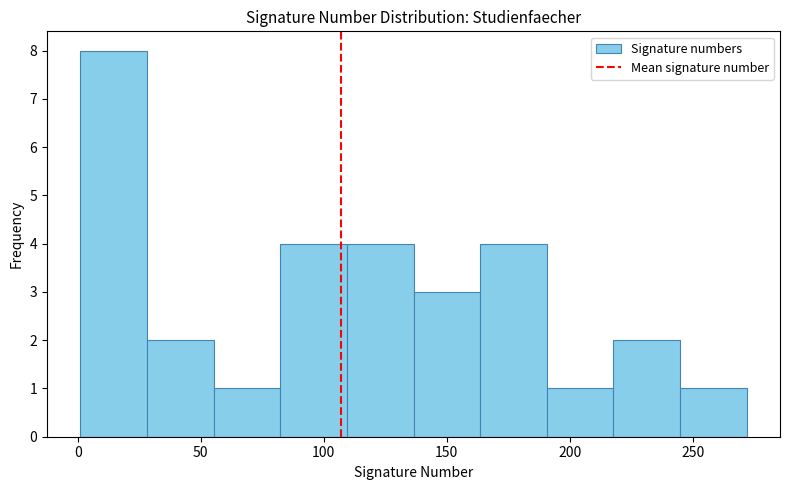

Over which range of the x-axis is the bar tallest?

0 to 30